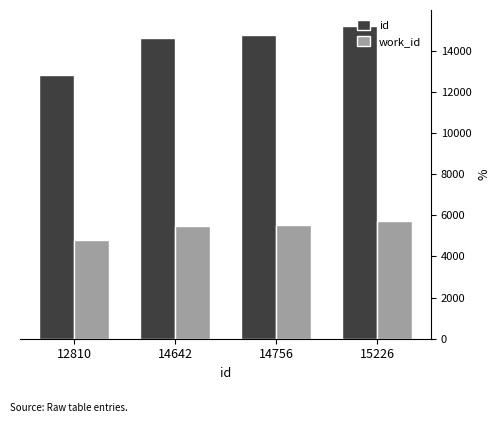

Rank the series by their maximum value, from highest to lowest.

id, work_id